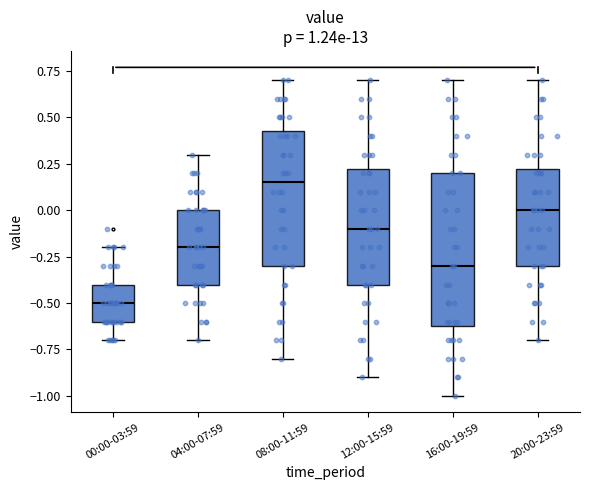

Which box's median line is the lowest?

00:00-03:59